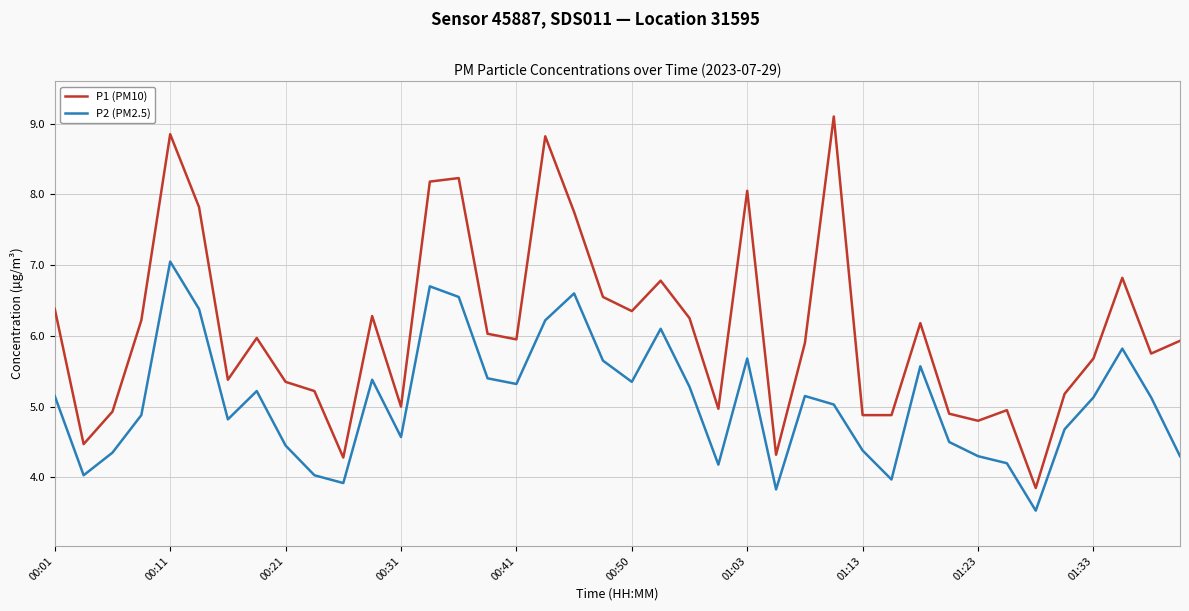

What is the difference between the maximum and minimum values in the P2 (PM2.5) series?

3.5